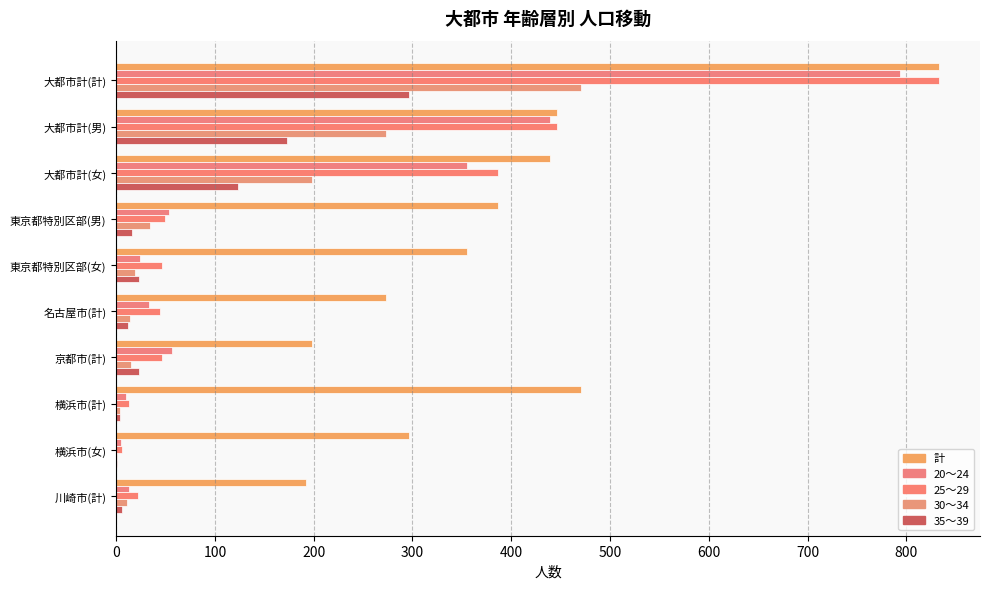

What are all the series names shown in the legend?

計, 20～24, 25～29, 30～34, 35～39